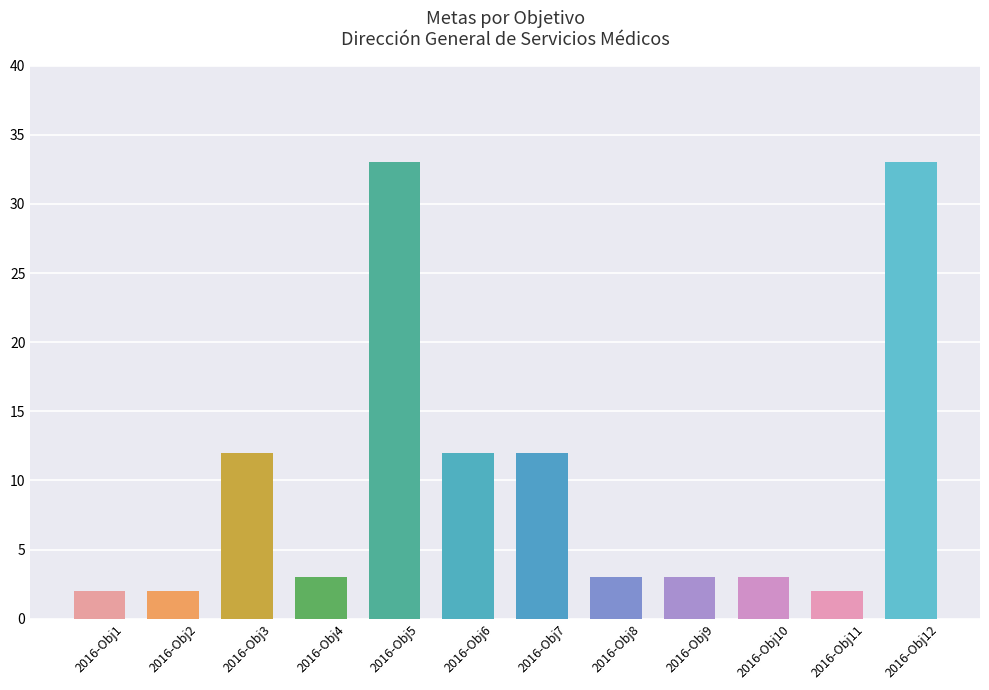

What is the value of the 6th bar from the left?

12